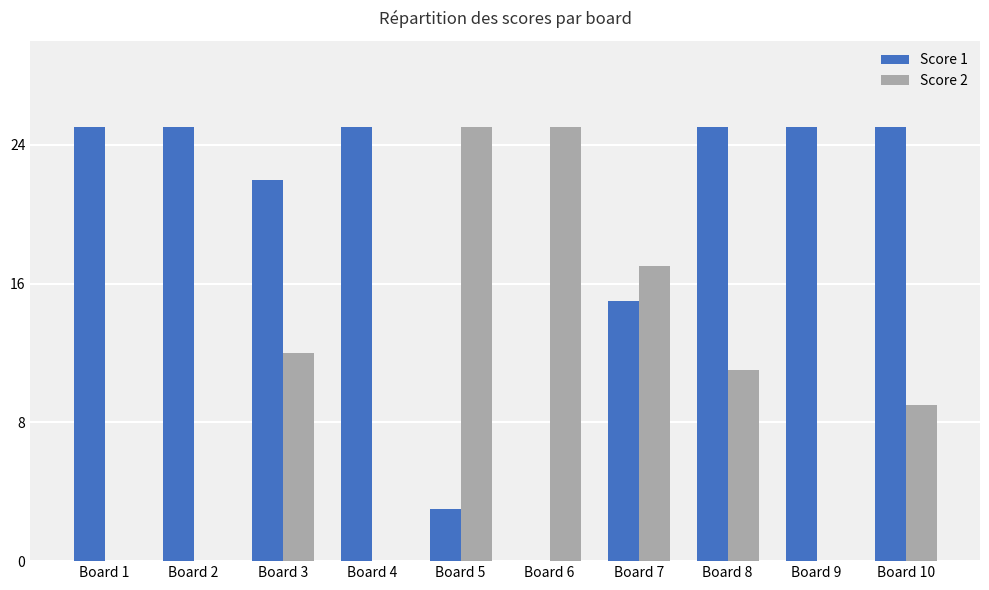

Are the bars horizontal?

No